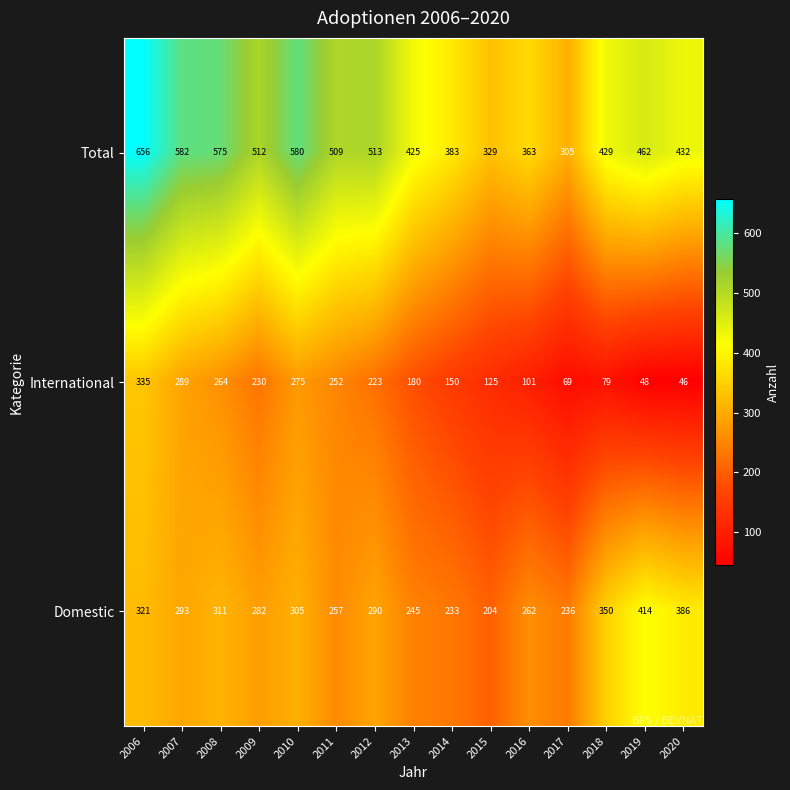

Count the number of data series in this chart.

3